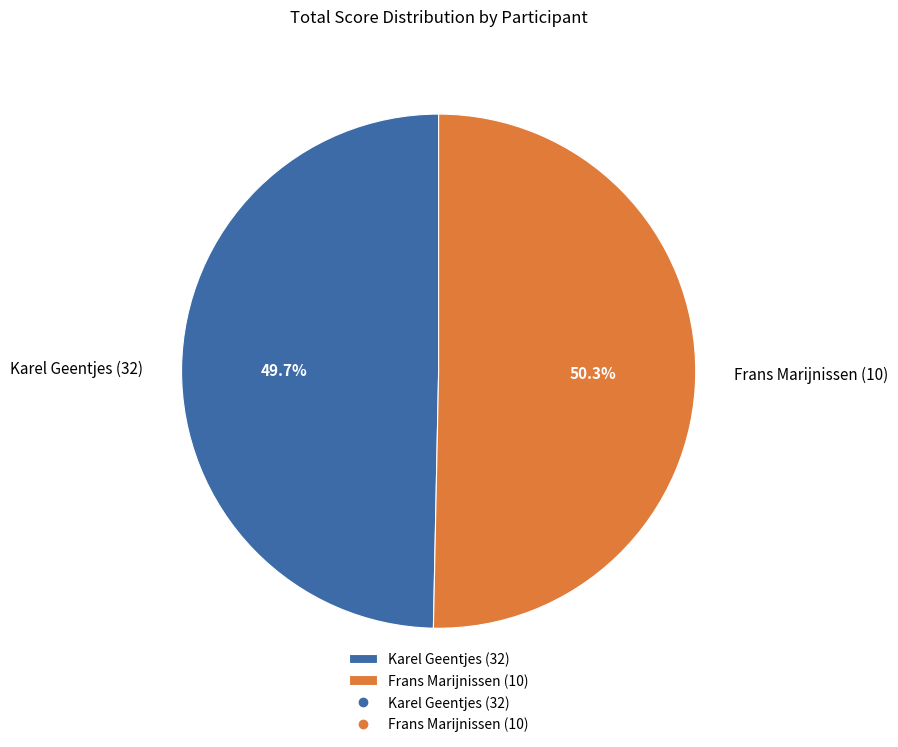

The Karel Geentjes (32) slice represents 50% of the pie. True or false?

True